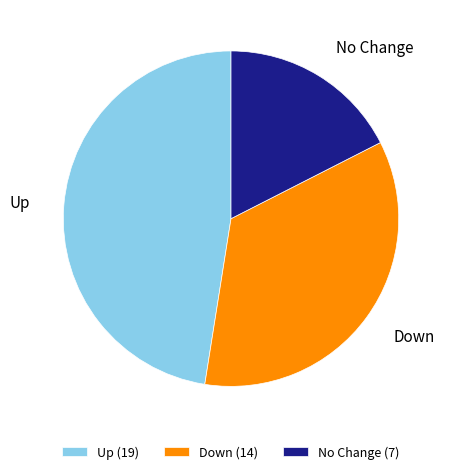

True or false: No Change (7) accounts for 28% of the total.

False